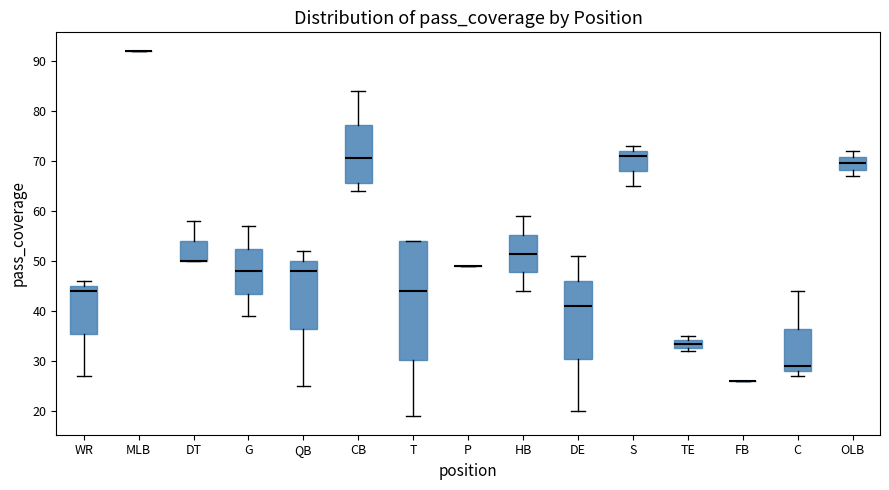

Reading left to right, read every box against the y-axis: the position of its median line, the range the box covers, and the ends of its whiskers. The values are not printed on the chart, so give them approximately, as read against the axis.

WR: median 44, box 36 to 45, whiskers 27 to 46
MLB: box collapsed to a line at 92, whiskers 92 to 92
DT: median 50 (drawn on the box's lower edge), box 50 to 54, whiskers 50 to 58
G: median 48, box 44 to 53, whiskers 39 to 57
QB: median 48, box 37 to 50, whiskers 25 to 52
CB: median 71, box 66 to 77, whiskers 64 to 84
T: median 44, box 30 to 54, whiskers 19 to 54
P: box collapsed to a line at 49, whiskers 49 to 49
HB: median 52, box 48 to 55, whiskers 44 to 59
DE: median 41, box 31 to 46, whiskers 20 to 51
S: median 71, box 68 to 72, whiskers 65 to 73
TE: median 34 (inside the box), box 33 to 34, whiskers 32 to 35
FB: box collapsed to a line at 26, whiskers 26 to 26
C: median 29, box 28 to 37, whiskers 27 to 44
OLB: median 70, box 68 to 71, whiskers 67 to 72